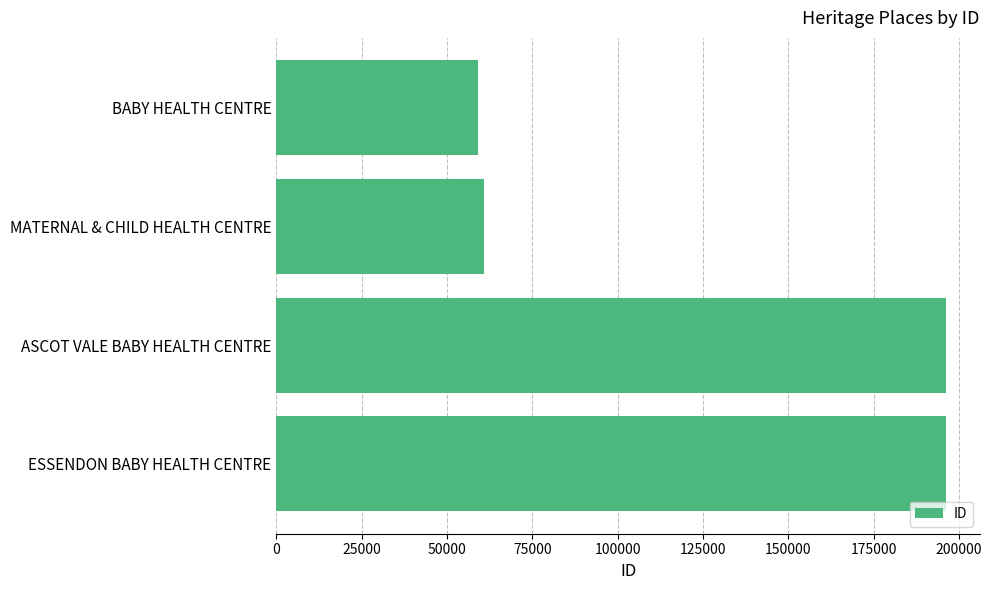

Are the bars grouped side by side (vs. stacked)?

No